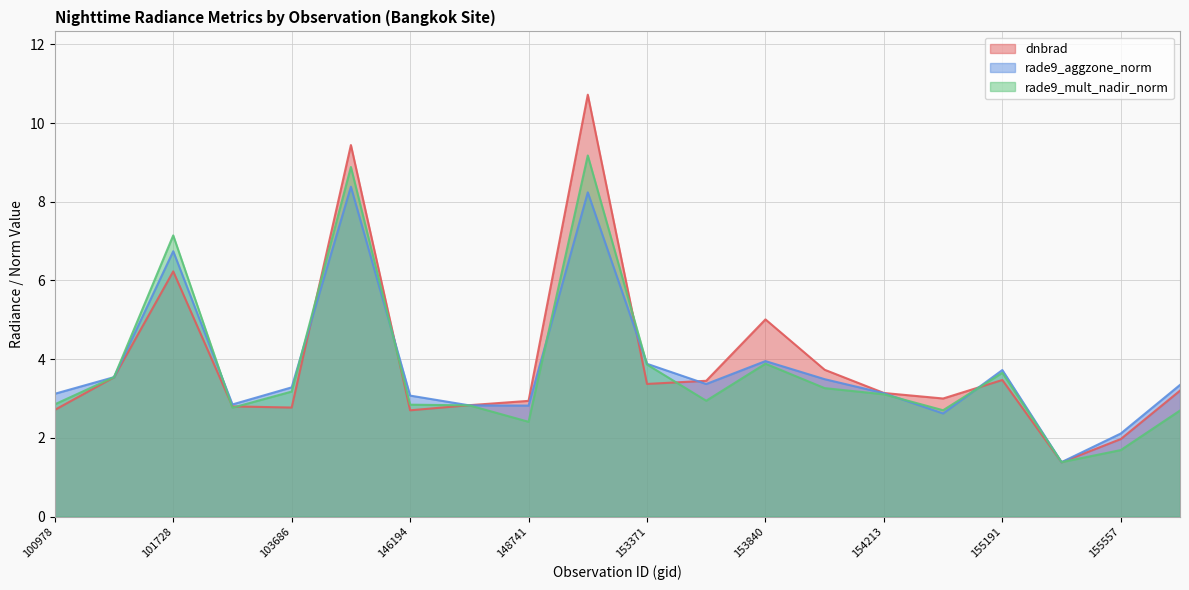

At which category does rade9_mult_nadir_norm reach its first local peak?

101728